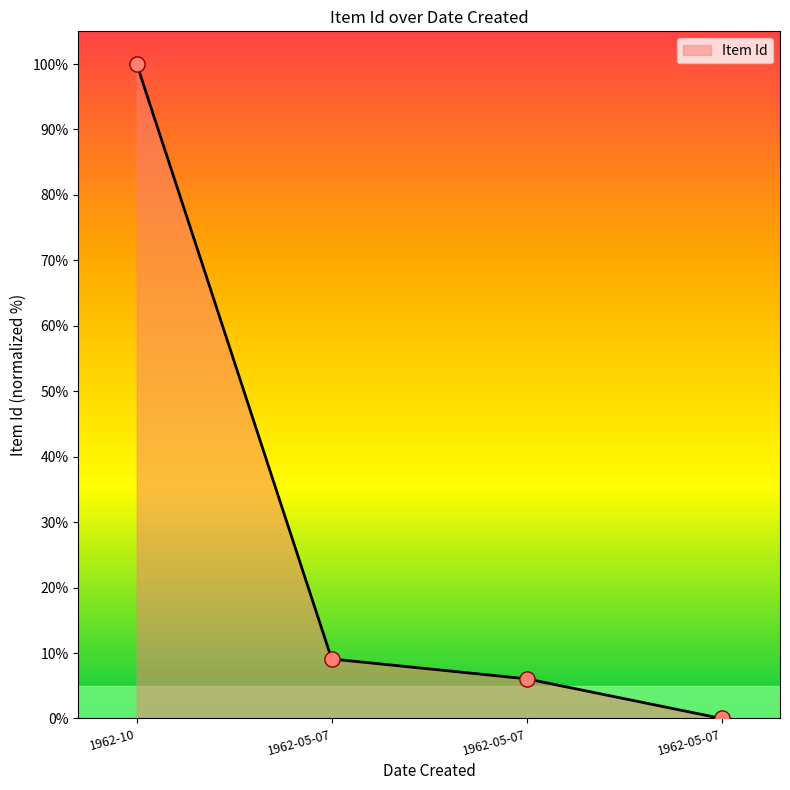

What is the ratio of the value at 1962-10 to the value at 1962-05-07?

16.5